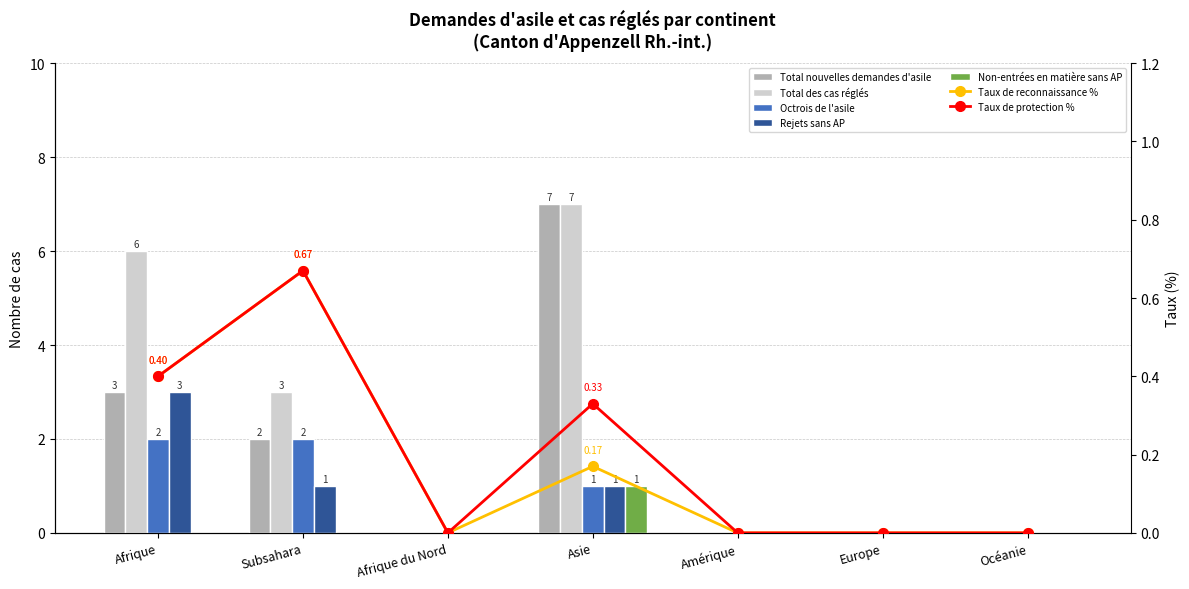

Read the Total nouvelles demandes d'asile value at Afrique.

3